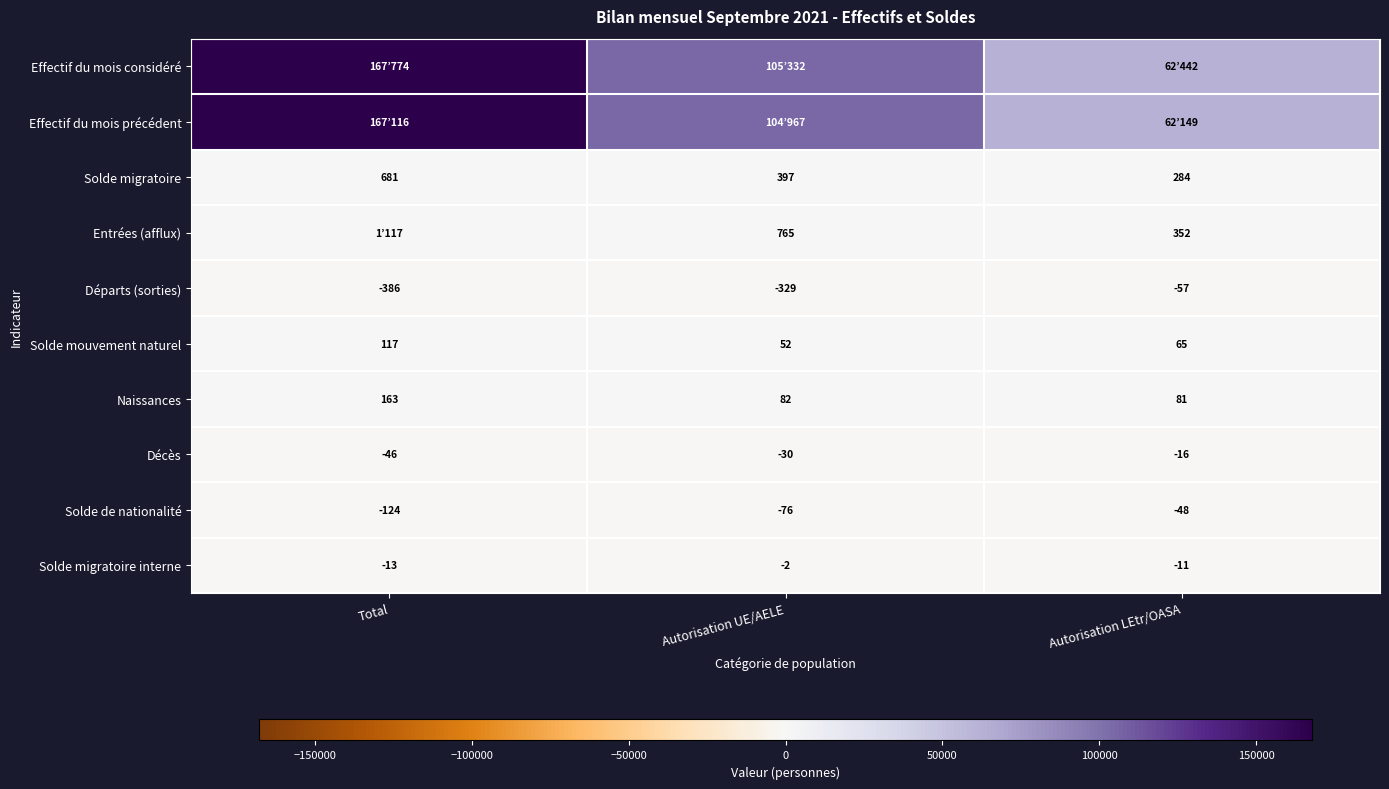

Is the value of Solde migratoire interne at Autorisation UE/AELE greater than the value of Solde de nationalité at Autorisation LEtr/OASA?

Yes